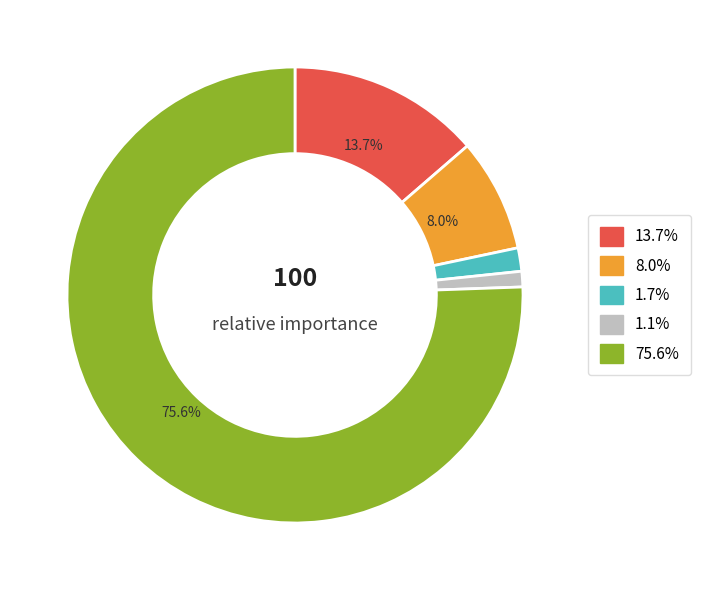

Is there any slice that represents more than half of the pie?

Yes